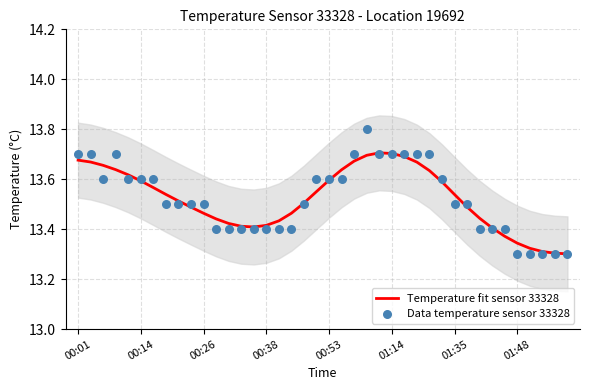

At which category is the sum across all series the highest?

23